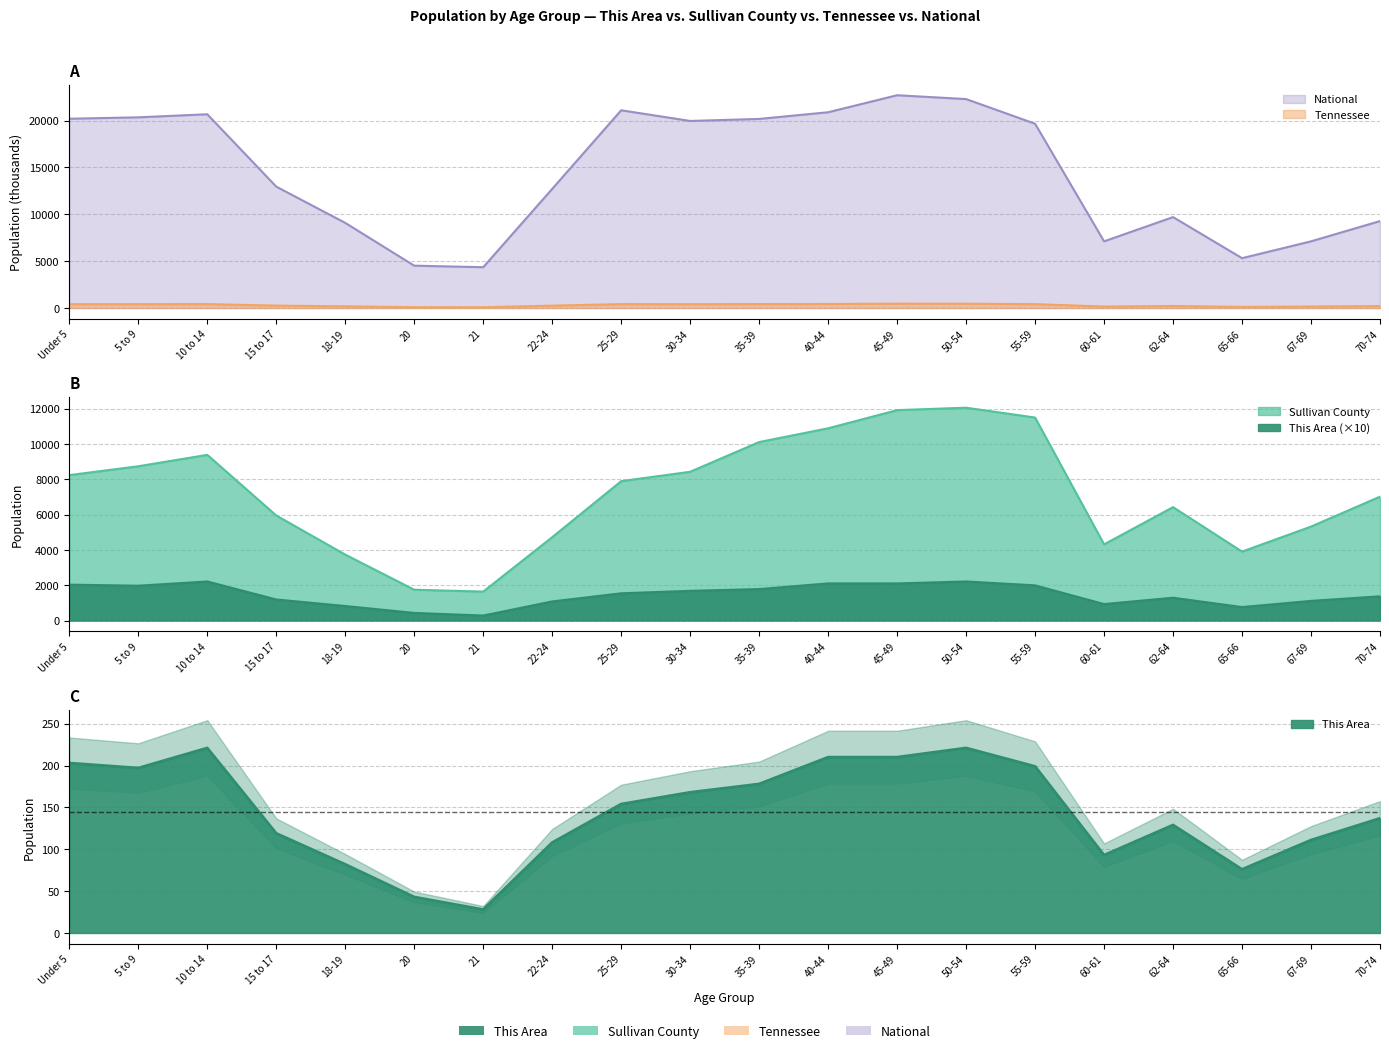

How many interior local valleys does the National series have?

4